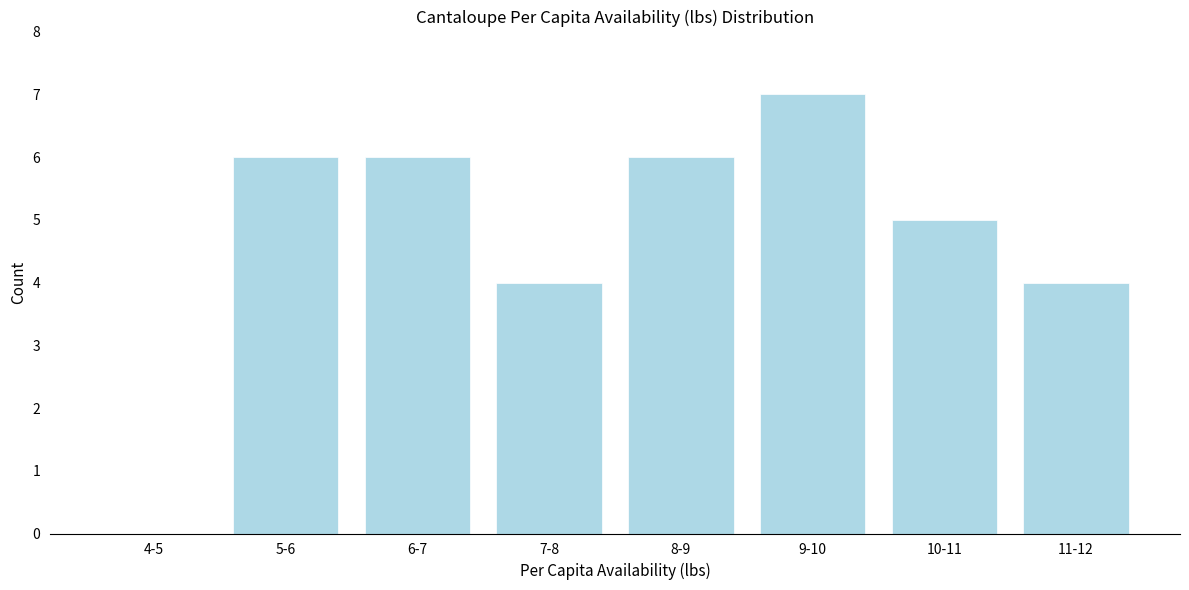

Reading left to right, list all the values displayed in this chart.

4-5=0	5-6=6	6-7=6	7-8=4	8-9=6	9-10=7	10-11=5	11-12=4